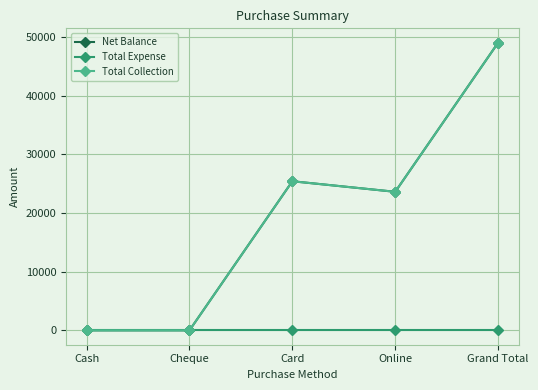

What is the spread (max minus min) of values at Grand Total?

49000